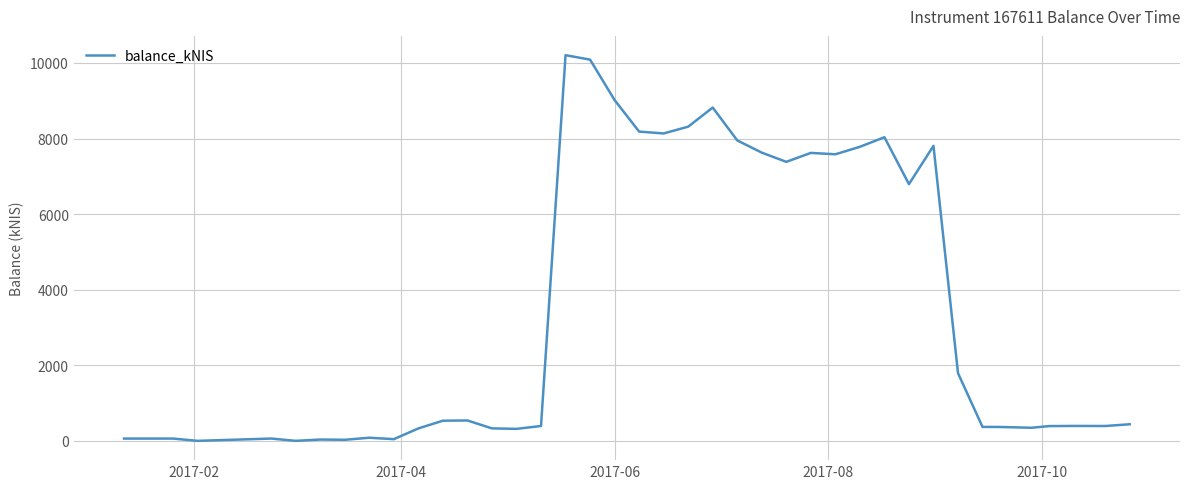

What is the greatest value displayed?

10206.8